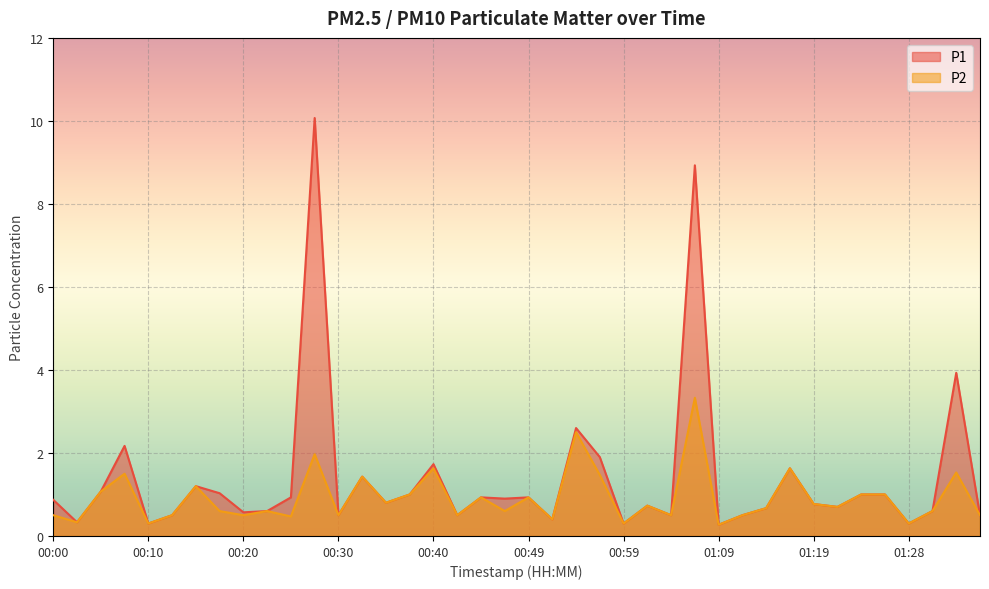

Which category has the highest value in the P2 series?

01:06